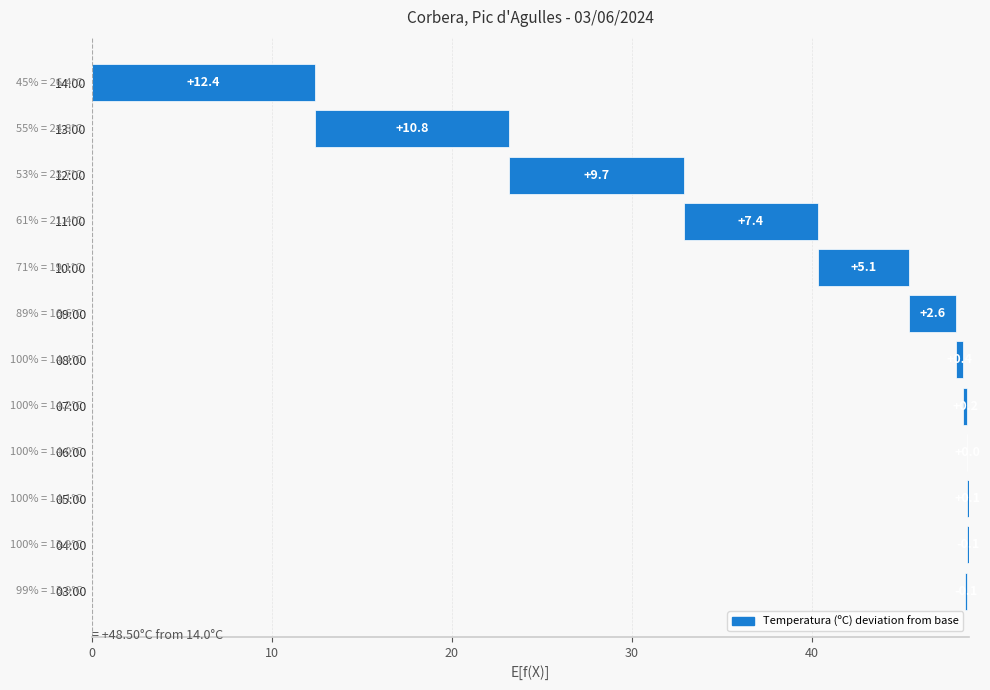

What is the minimum value shown in the chart?

-0.1